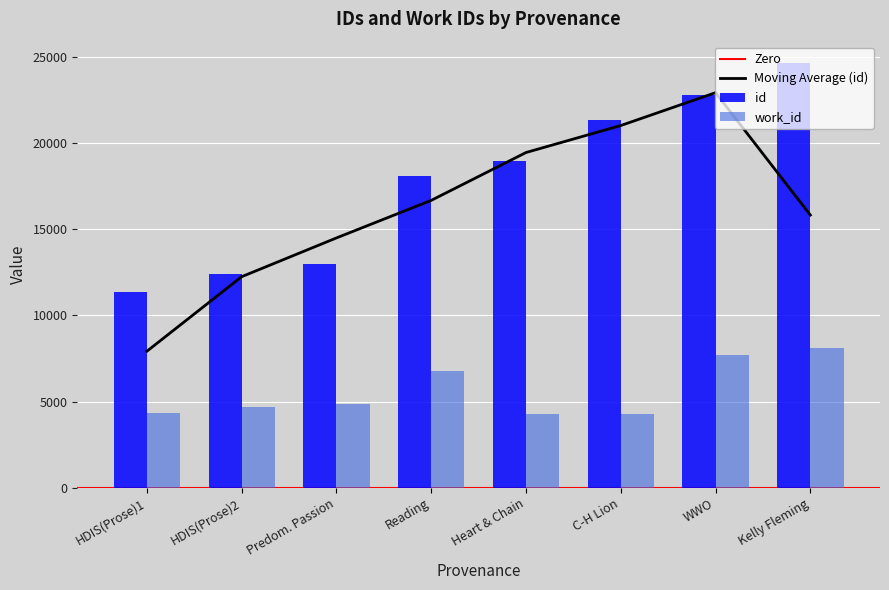

Is the value of work_id at HDIS(Prose)1 greater than the value of id at C-H Lion?

No